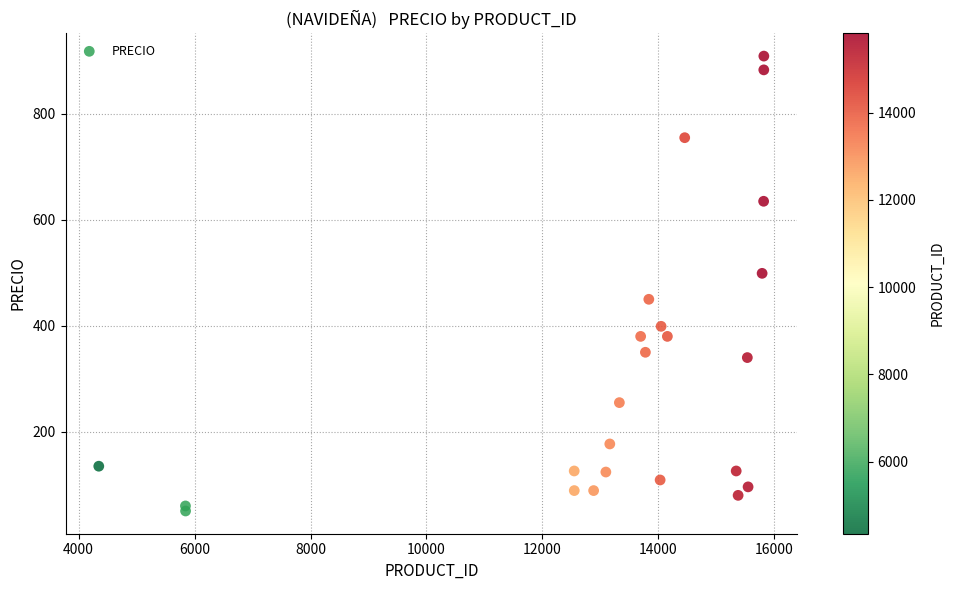

What is the range of X values (max minus min)?

11471.0